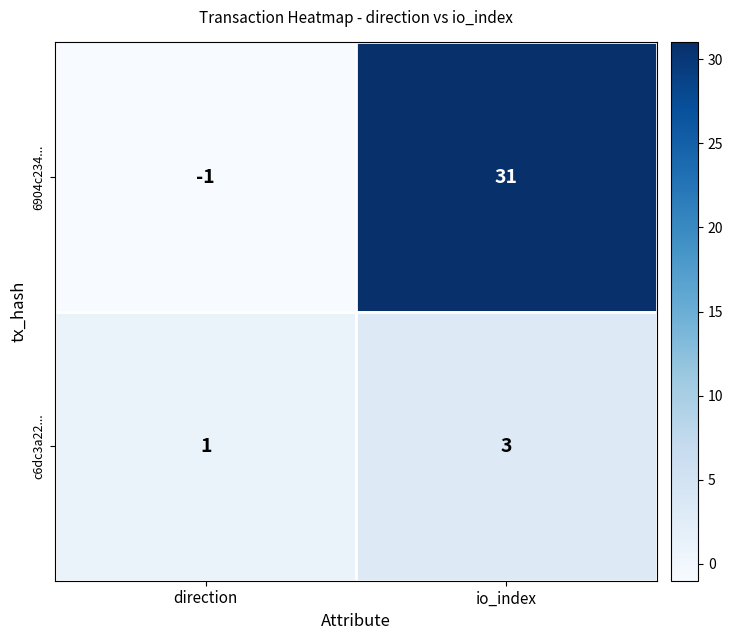

Reading right to left, list all the values displayed in this chart.

6904c234...: io_index=31	direction=-1
c6dc3a22...: io_index=3	direction=1